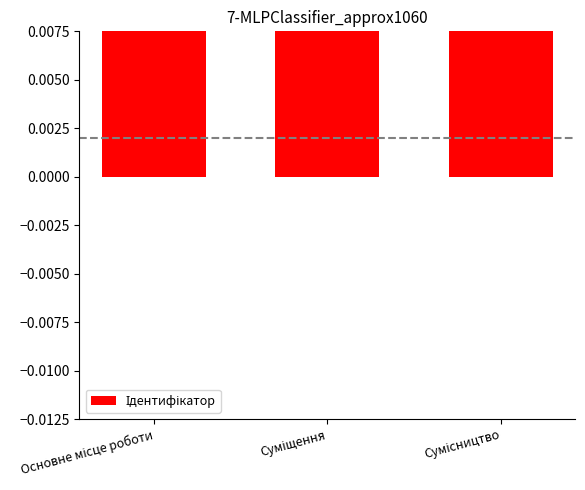

The chart shows a value of 4 at Сумісництво. True or false?

False